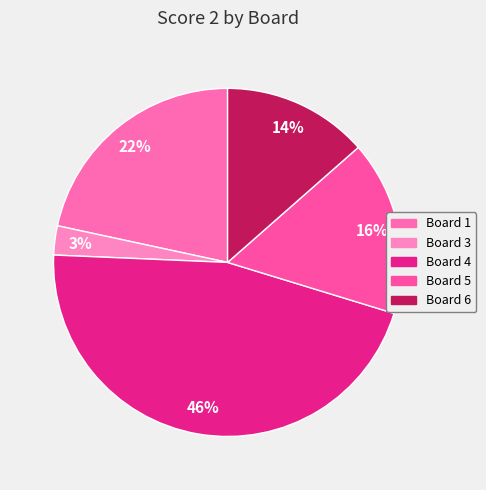

Do Board 3 and Board 5 together represent more than half of the pie?

No